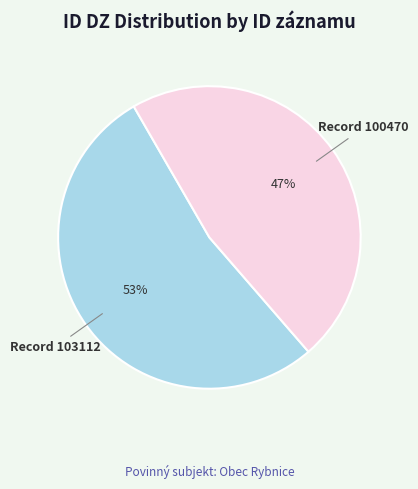

To the nearest percent, what is the difference between the largest and smallest slice percentages?

6%